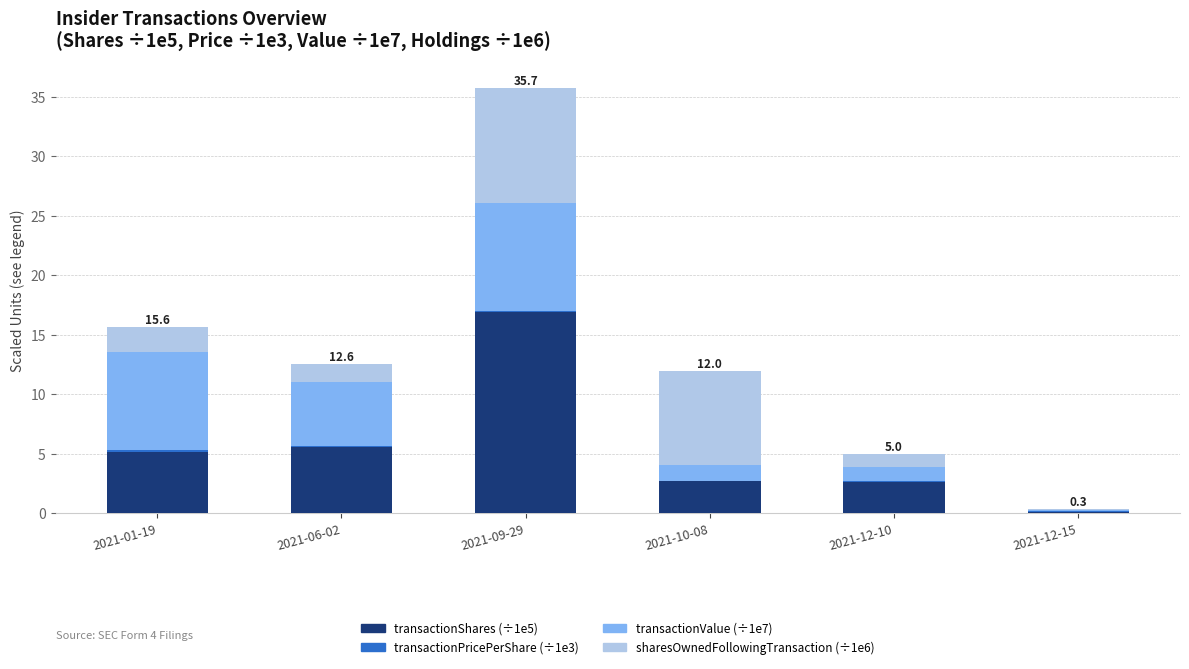

At which category is the sum across all series the highest?

2021-09-29